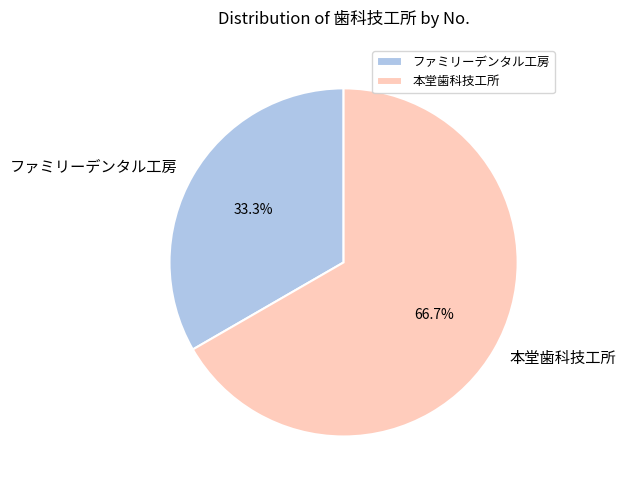

What is the ratio of the value at 本堂歯科技工所 to the value at ファミリーデンタル工房?

2.0